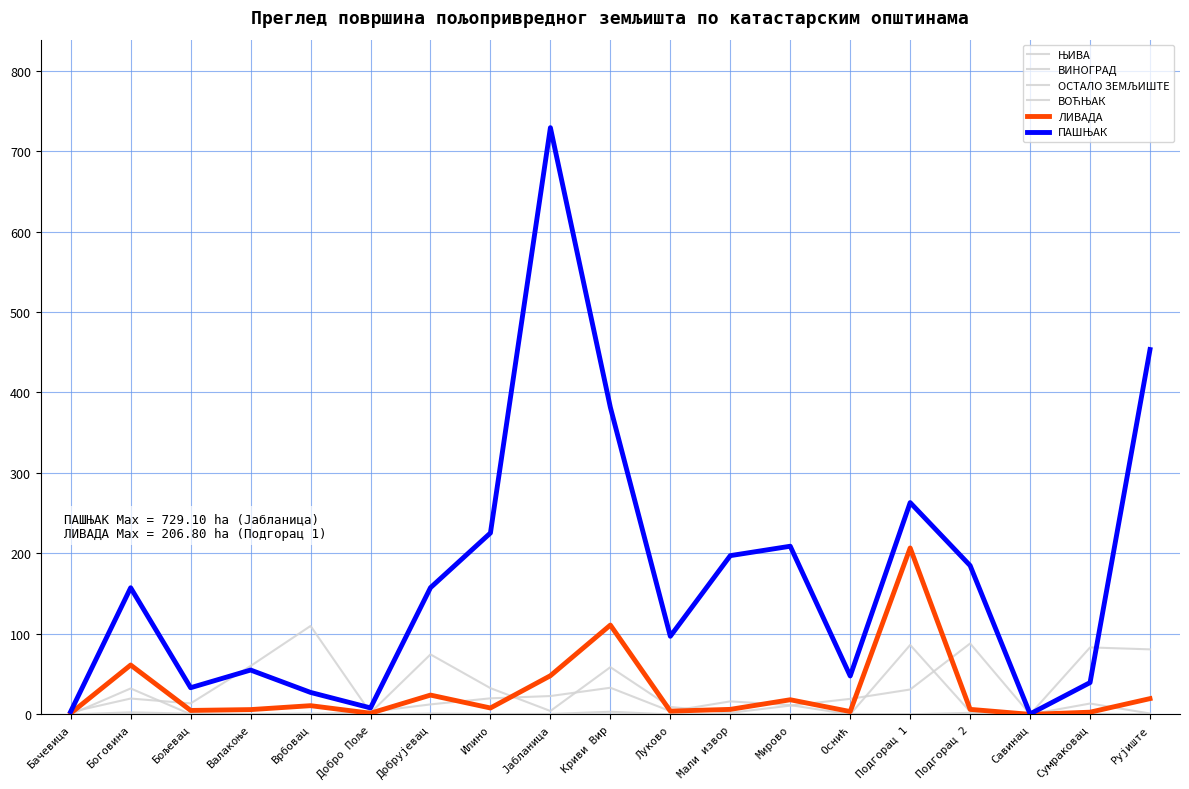

How many intersections are there between ЛИВАДА and ОСТАЛО ЗЕМЉИШТЕ?

7